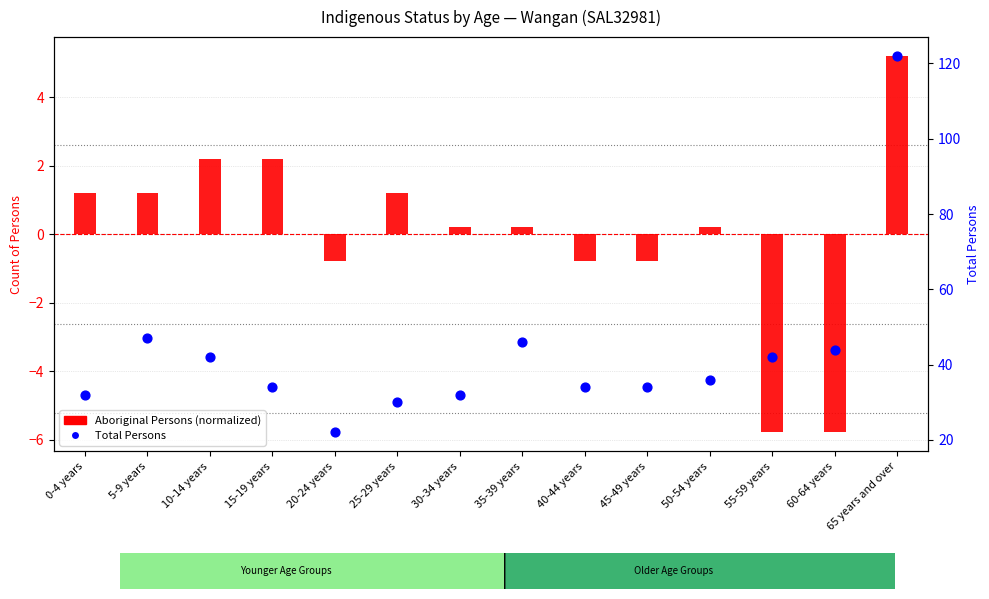

Which series has the largest total across all categories?

Total Persons